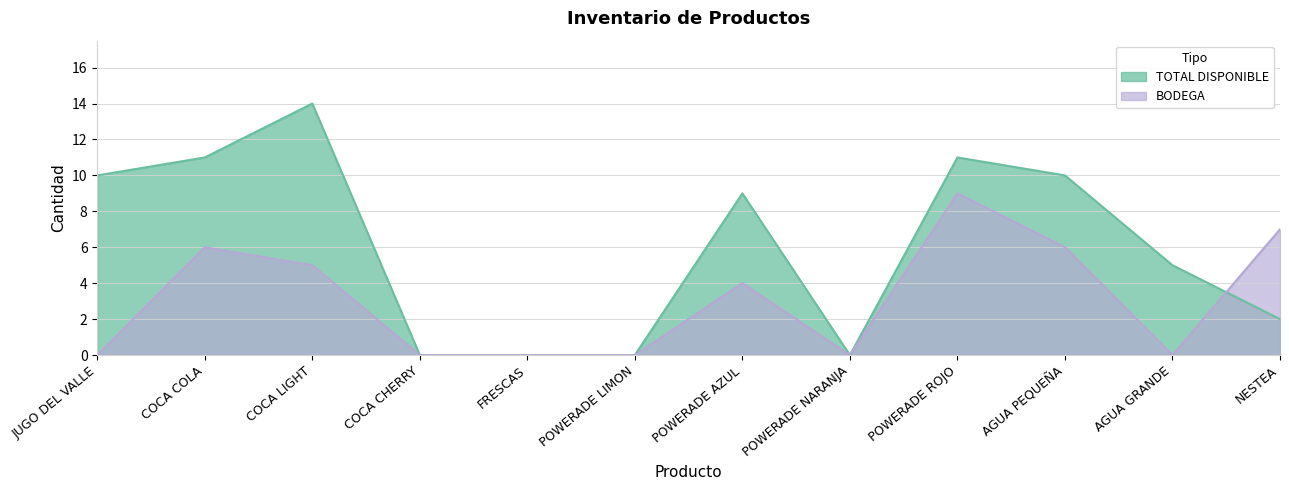

The value of TOTAL DISPONIBLE at AGUA PEQUEÑA is 17. True or false?

False